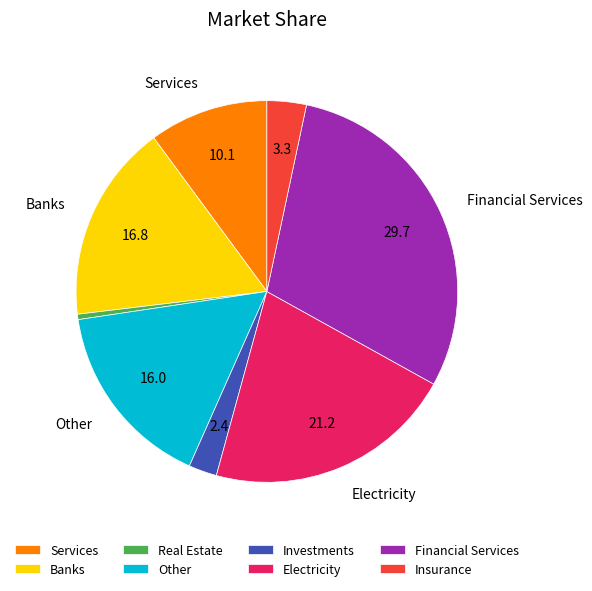

Combined, do Banks and Real Estate account for over 50%?

No